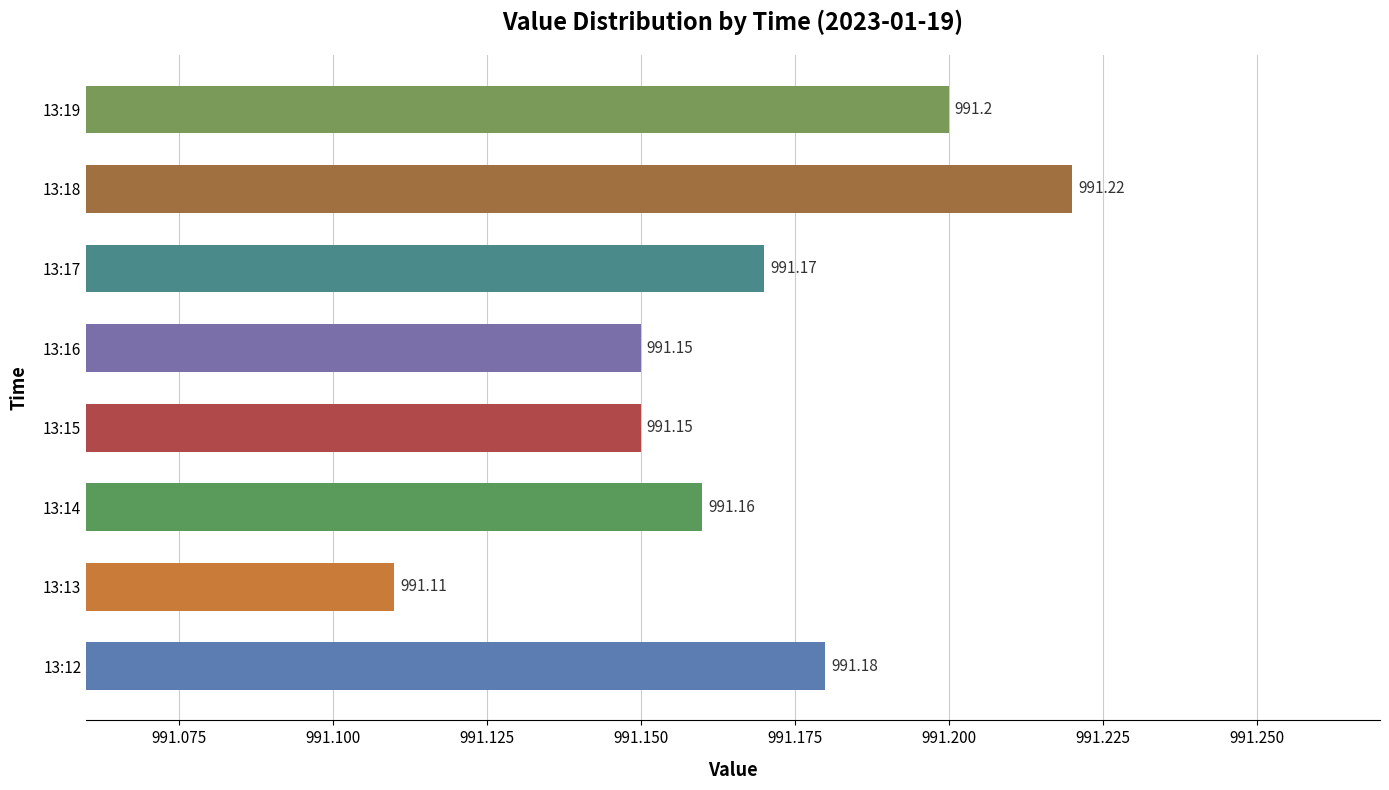

Which has a higher value, 13:17 or 13:16?

13:17